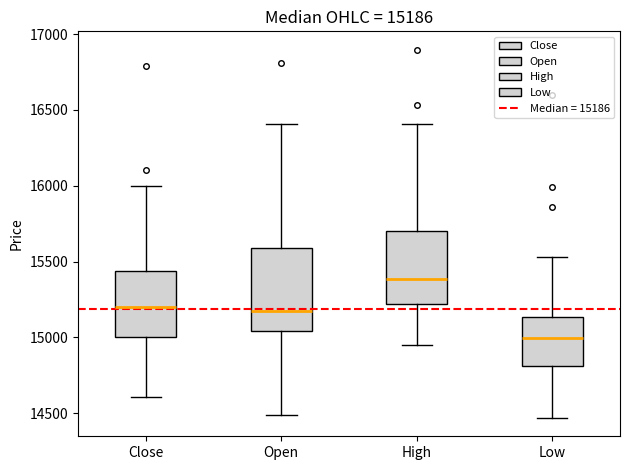

Which box's median line is the lowest?

Low